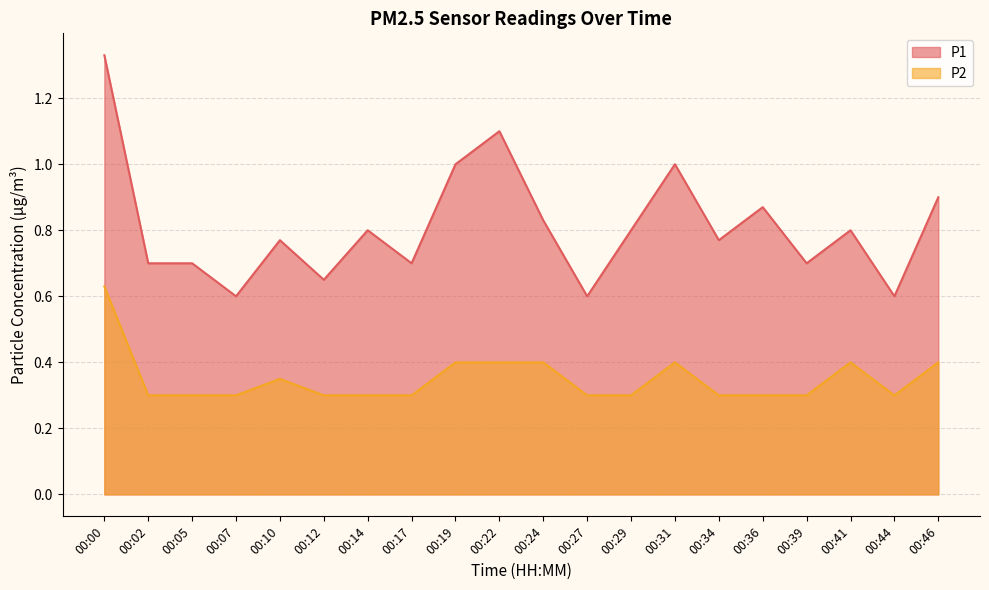

What is the difference between the second highest and second lowest values in the P1 series?

0.5